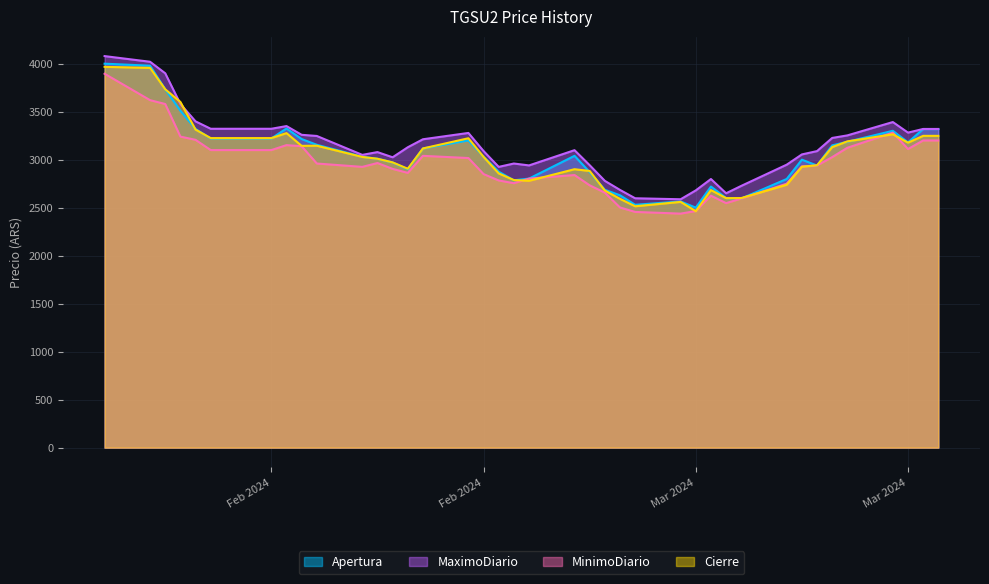

What is the maximum value for MinimoDiario?

3895.0